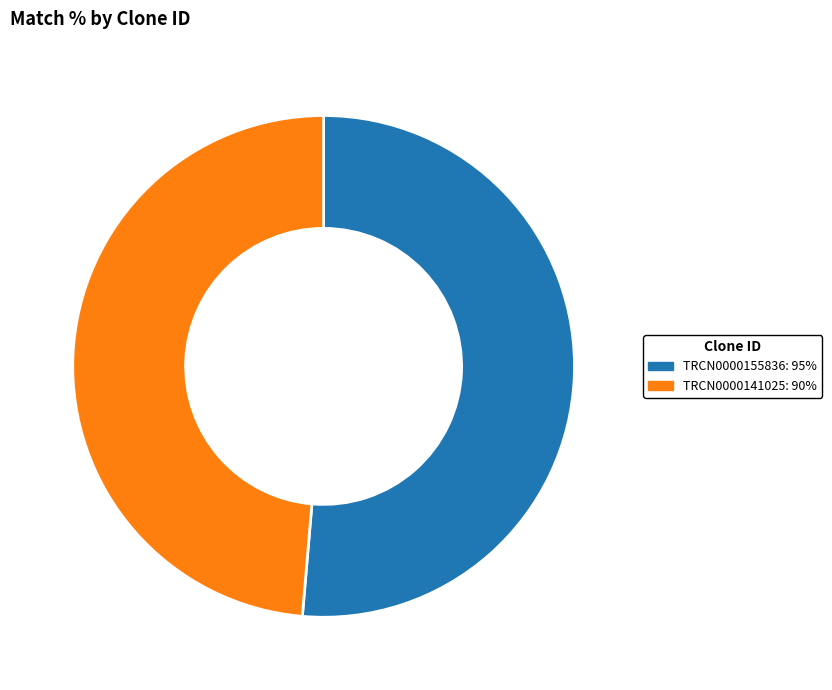

Approximately how many times larger is the value at TRCN0000141025 compared to TRCN0000155836?

0.9